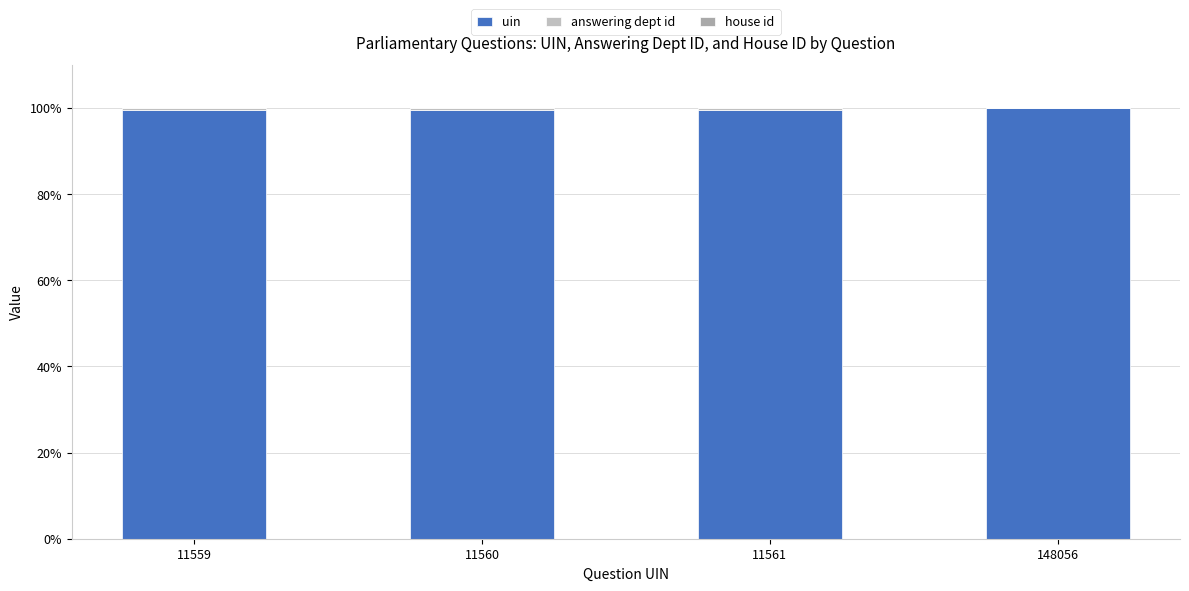

The value of answering dept id at 11561 is 0.5. True or false?

True